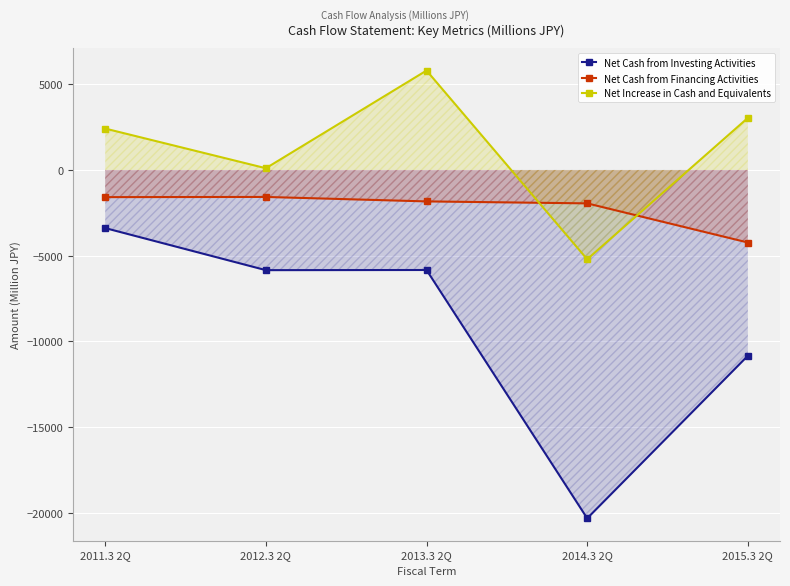

True or false: Net Cash from Investing Activities and Net Cash from Financing Activities intersect in this chart.

False